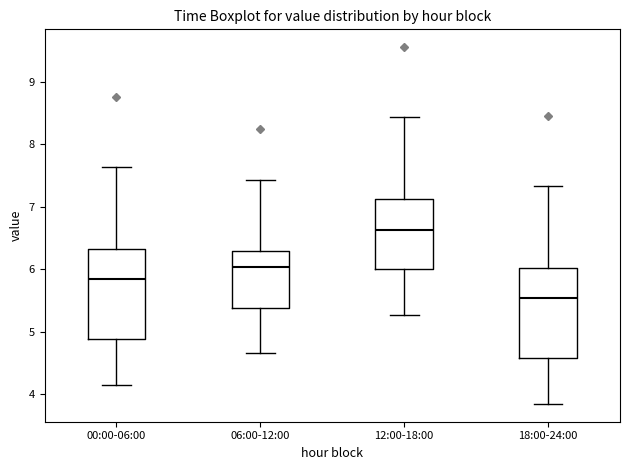

Which box's median line is the lowest?

18:00-24:00